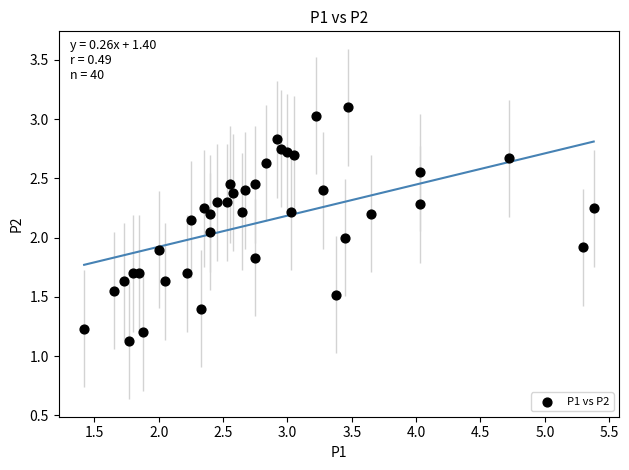

What is the range of X values (max minus min)?

4.0